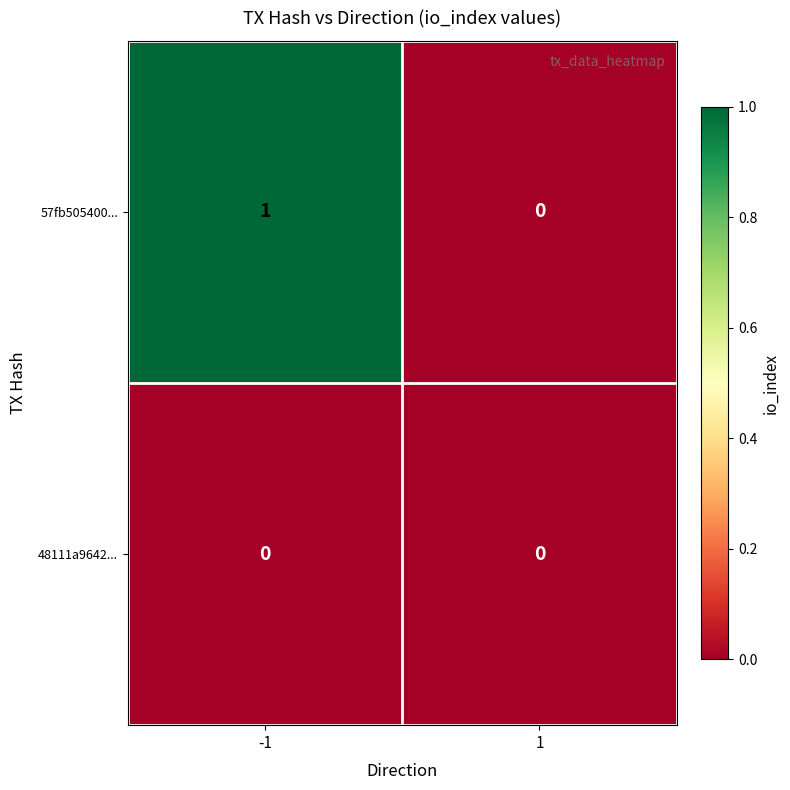

Rank the series by their maximum value, from lowest to highest.

48111a9642..., 57fb505400...